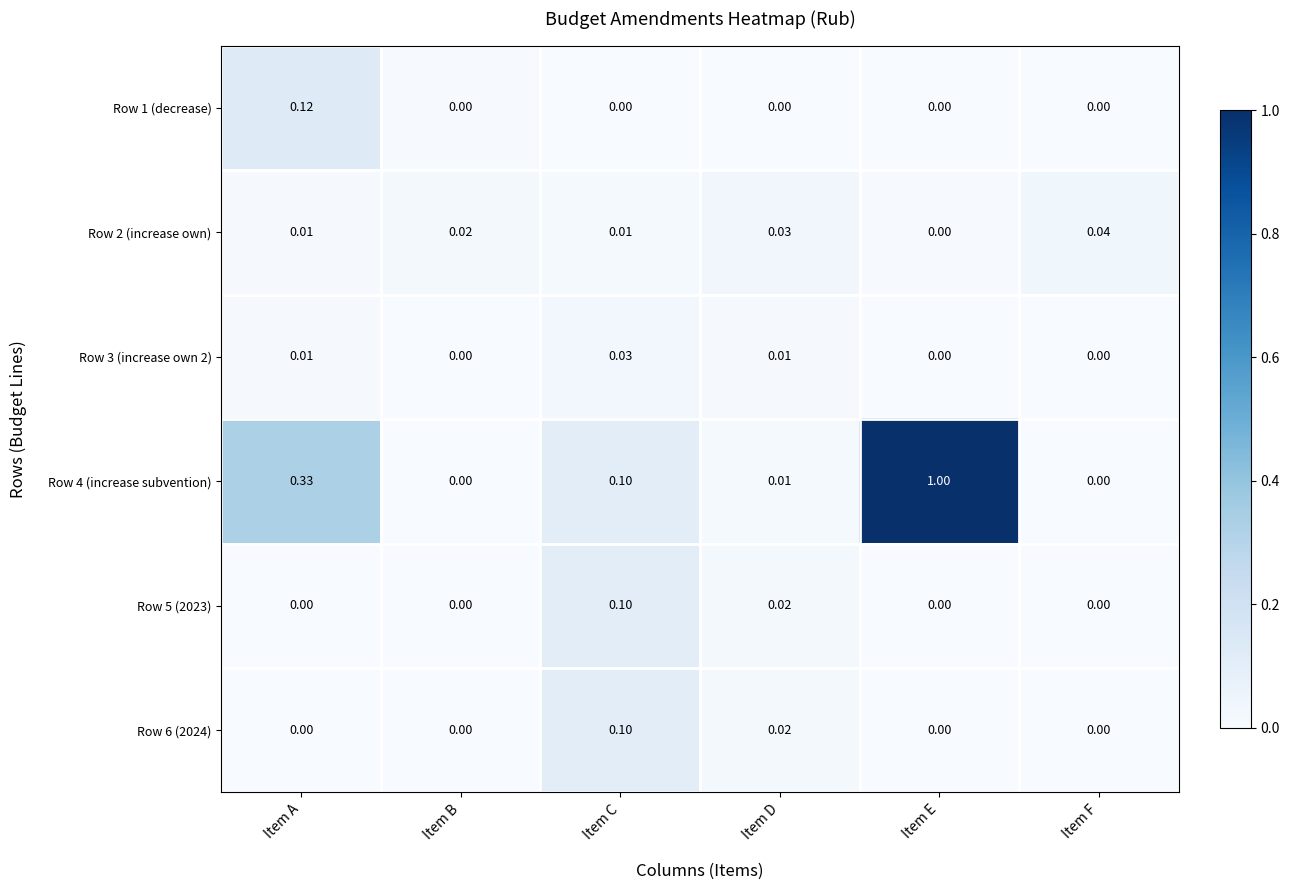

At which category is the sum across all series the highest?

Item E